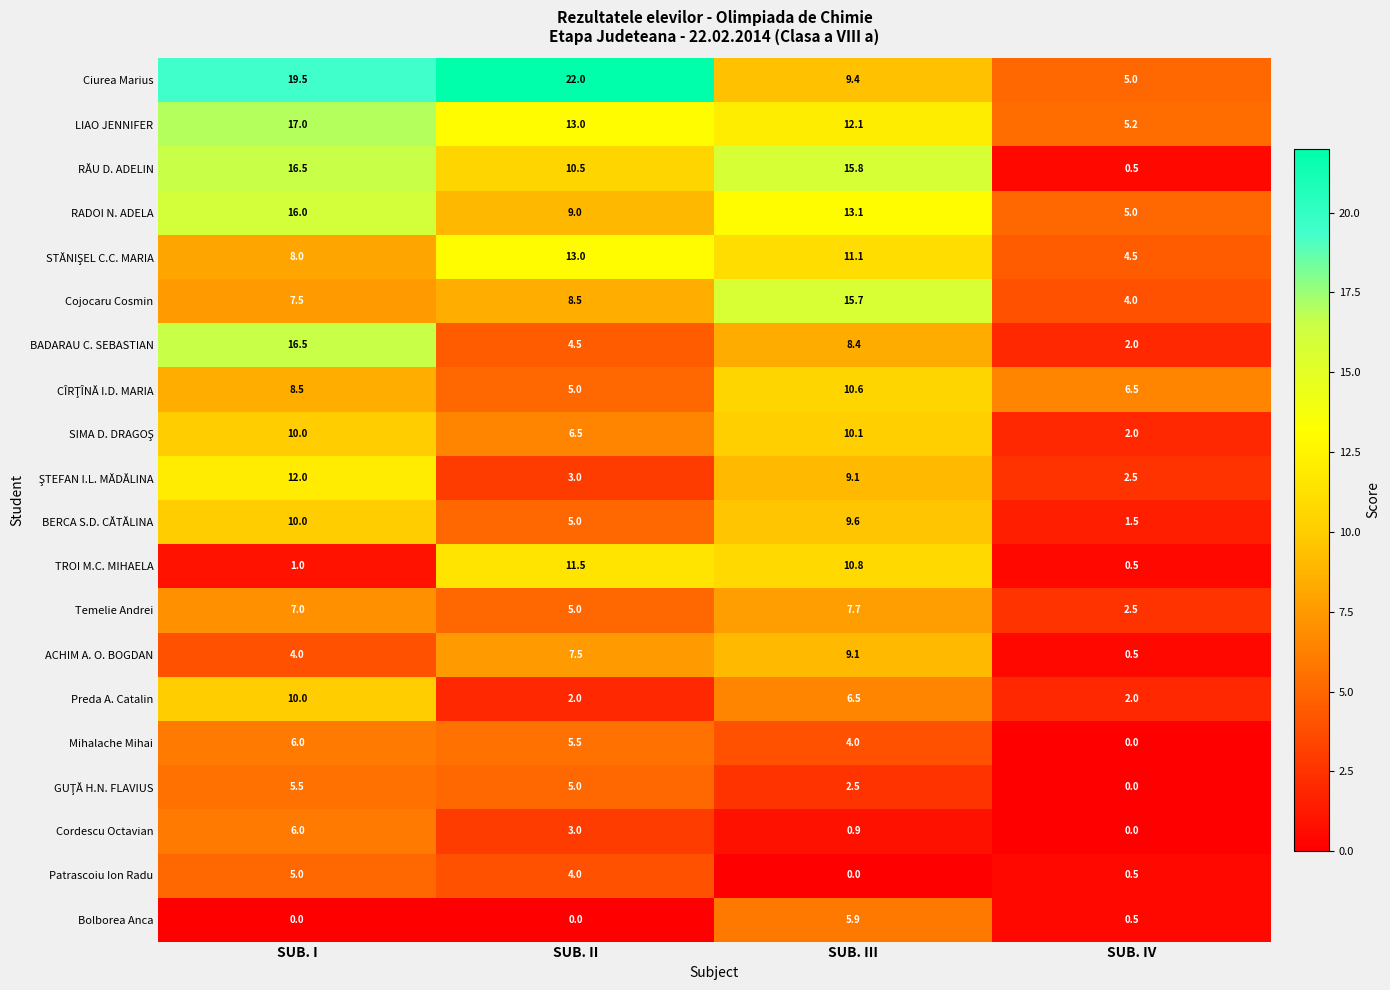

What is the difference between the Mihalache Mihai values at SUB. III and SUB. II?

1.5